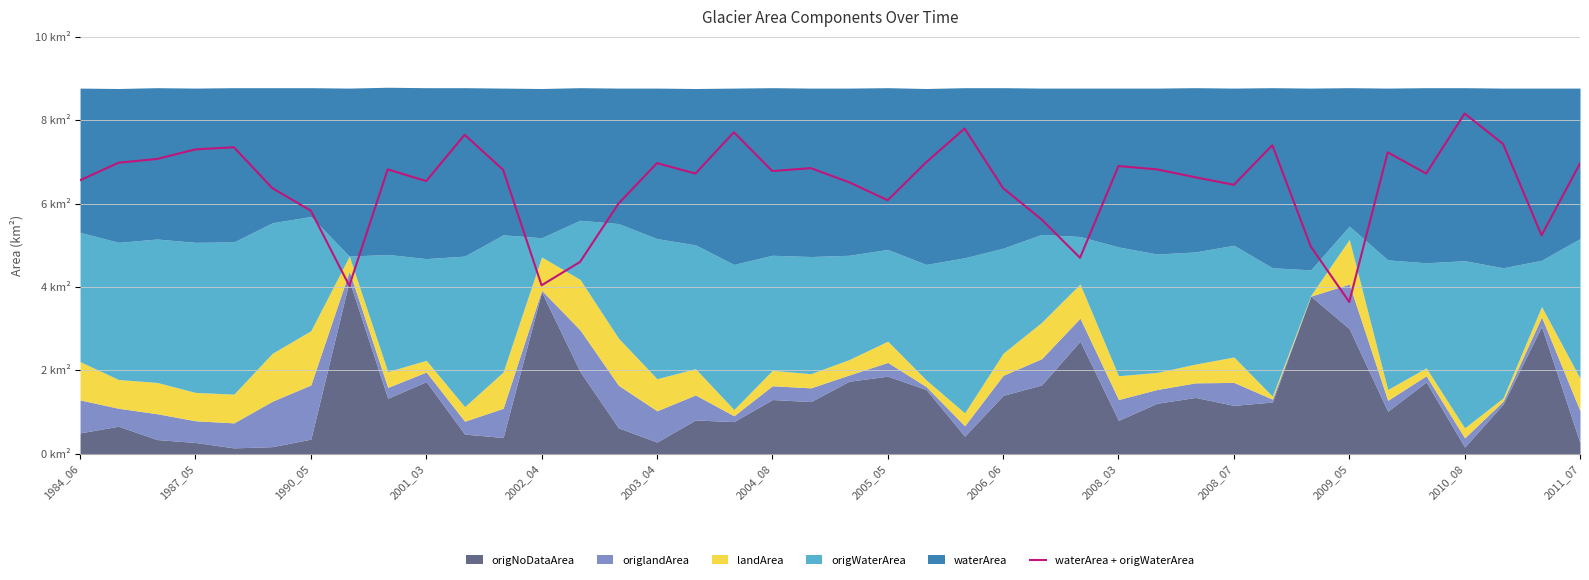

How many points are lower than both their immediate neighbors (excluding endpoints)?

11